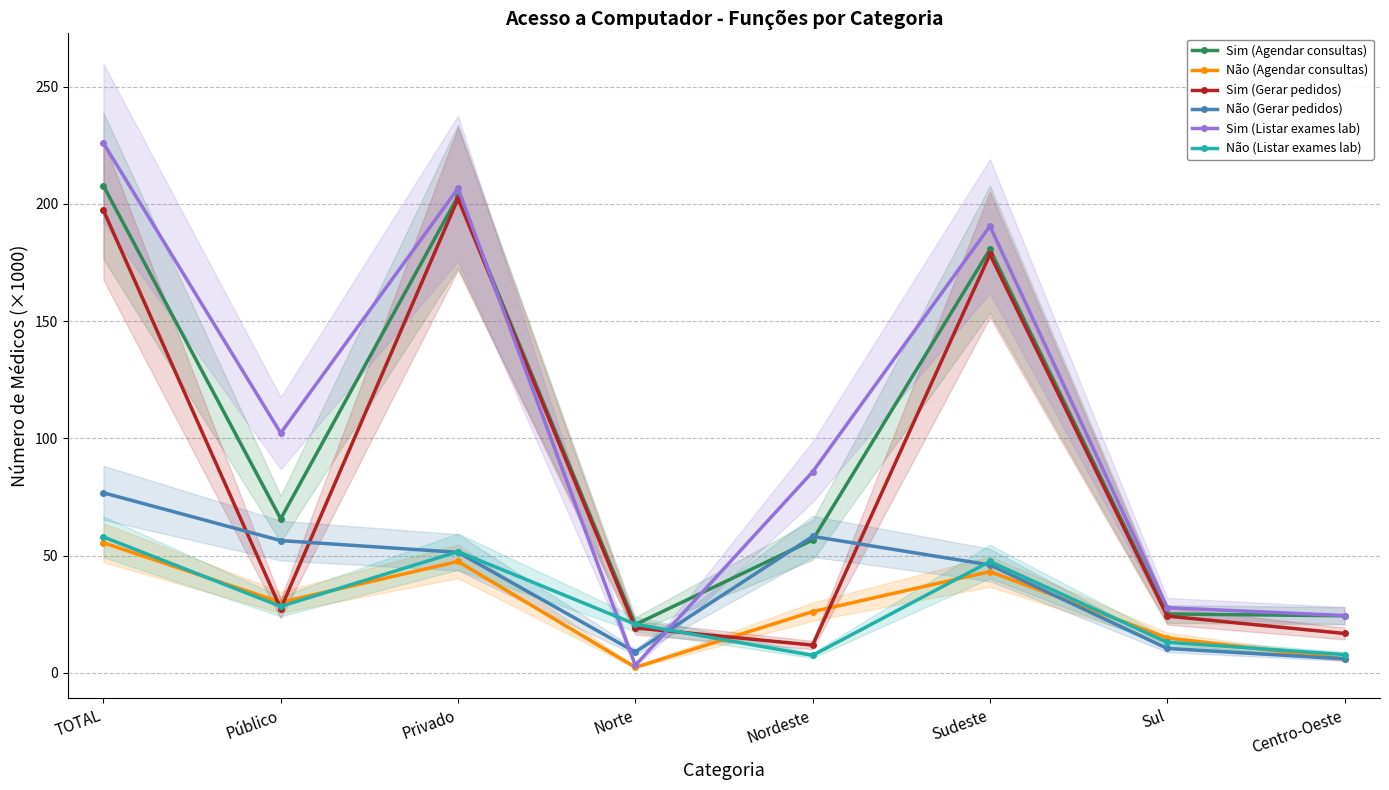

True or false: Sim (Gerar pedidos) has a value of 34.4 at Norte.

False